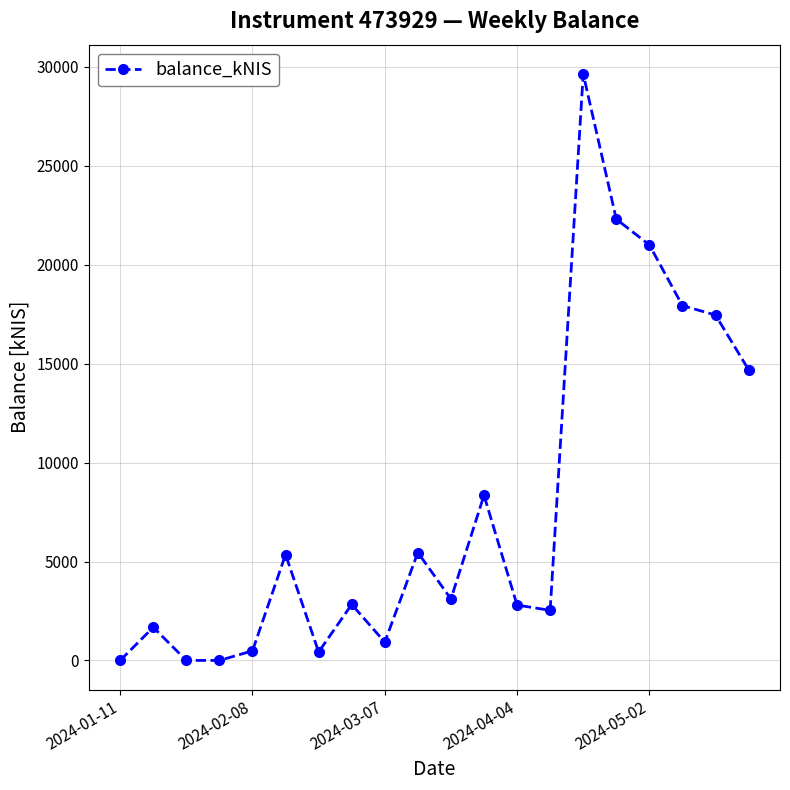

What is the greatest value displayed?

29646.2